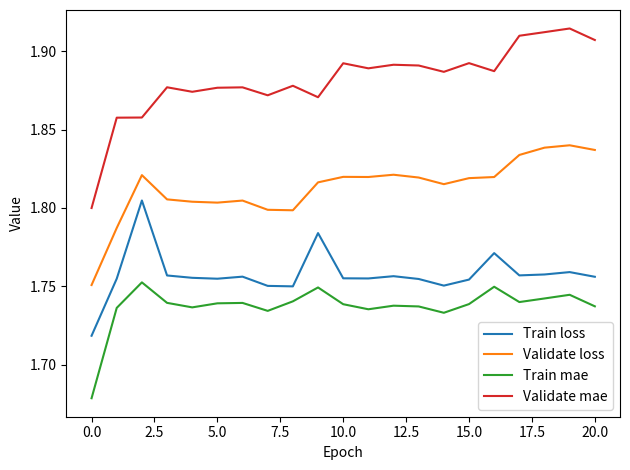

Which series has the largest range (max minus min)?

Validate mae